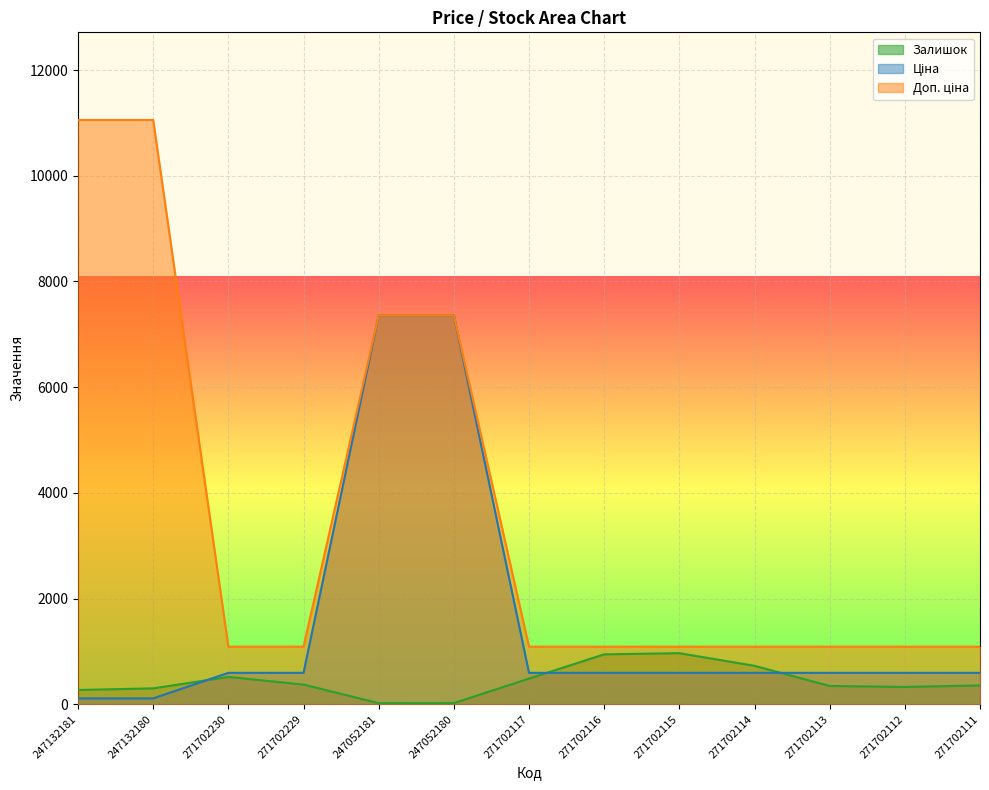

The Доп. ціна series shows 1088.8 at 271702112. True or false?

True